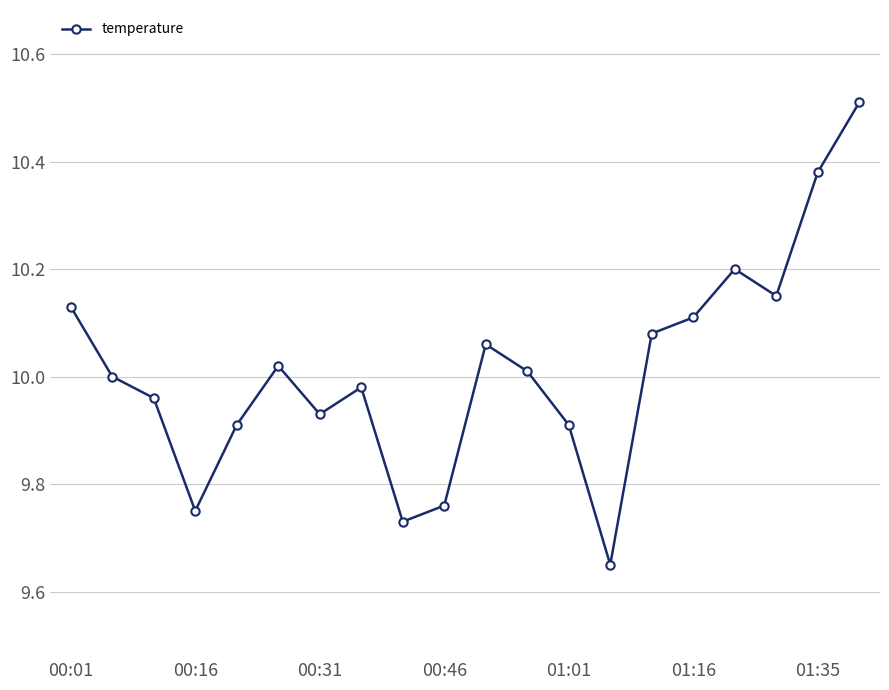

What is the greatest value displayed?

10.5